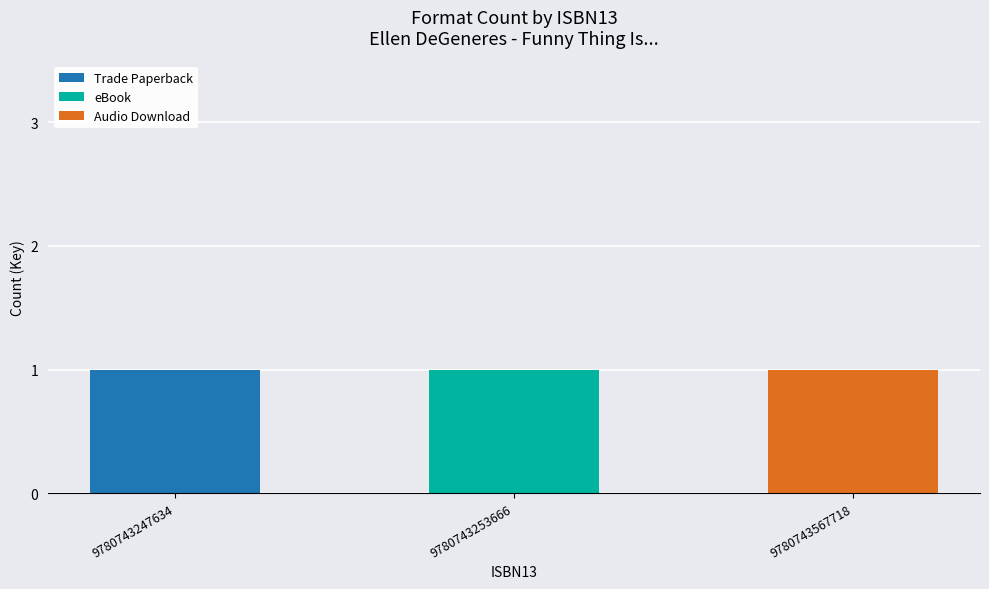

At which label does Trade Paperback reach its peak?

9780743247634